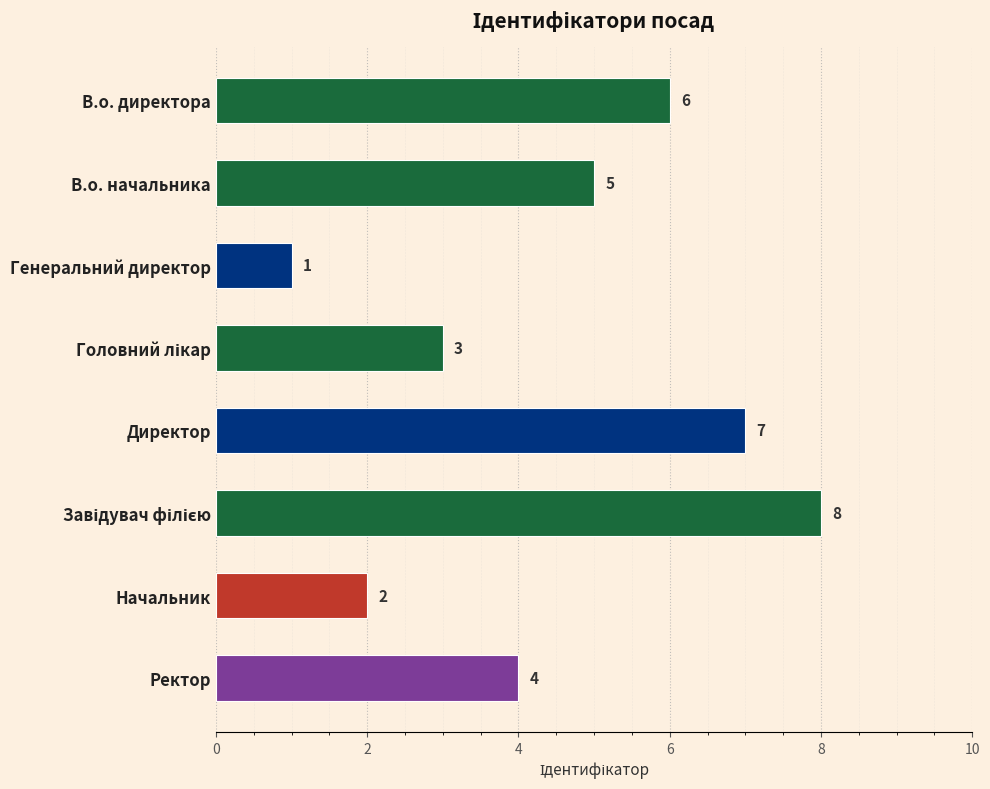

The chart shows a value of 1 at Генеральний директор. True or false?

True